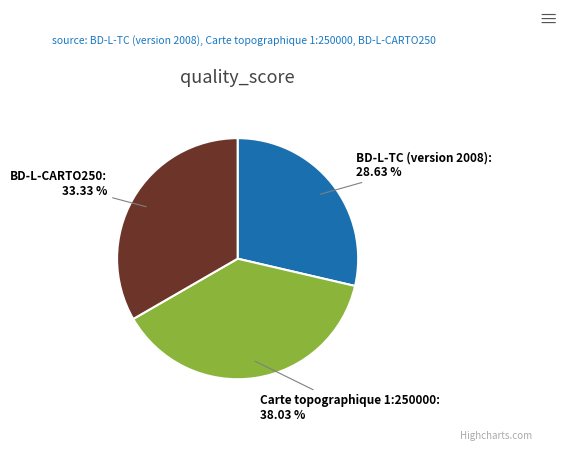

Count the number of slices in the pie.

3